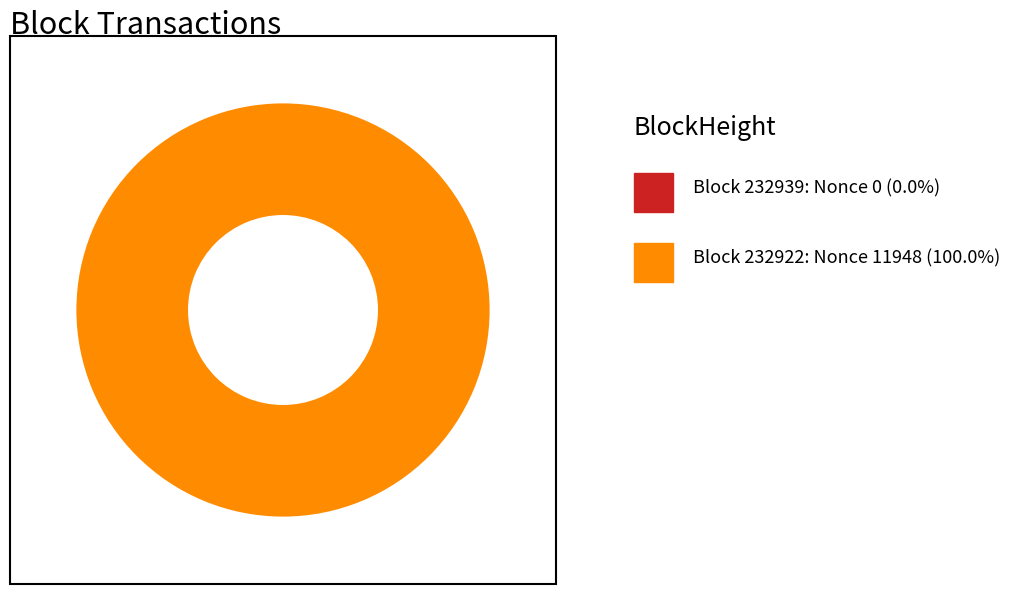

What percentage is the 232922 slice, to the nearest percent?

100%